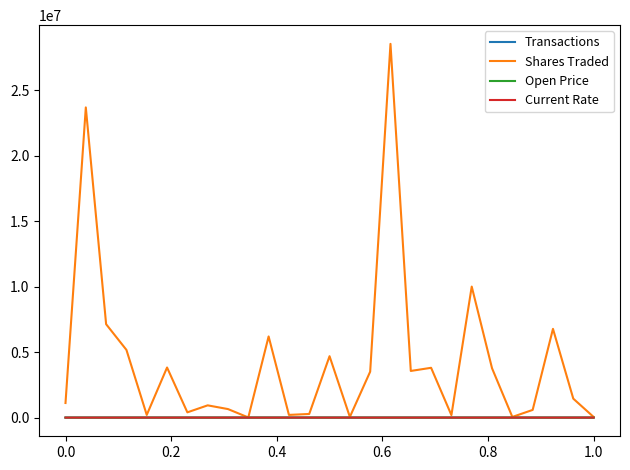

What is the difference between the maximum and second lowest values in the Shares Traded series?

28476976.0